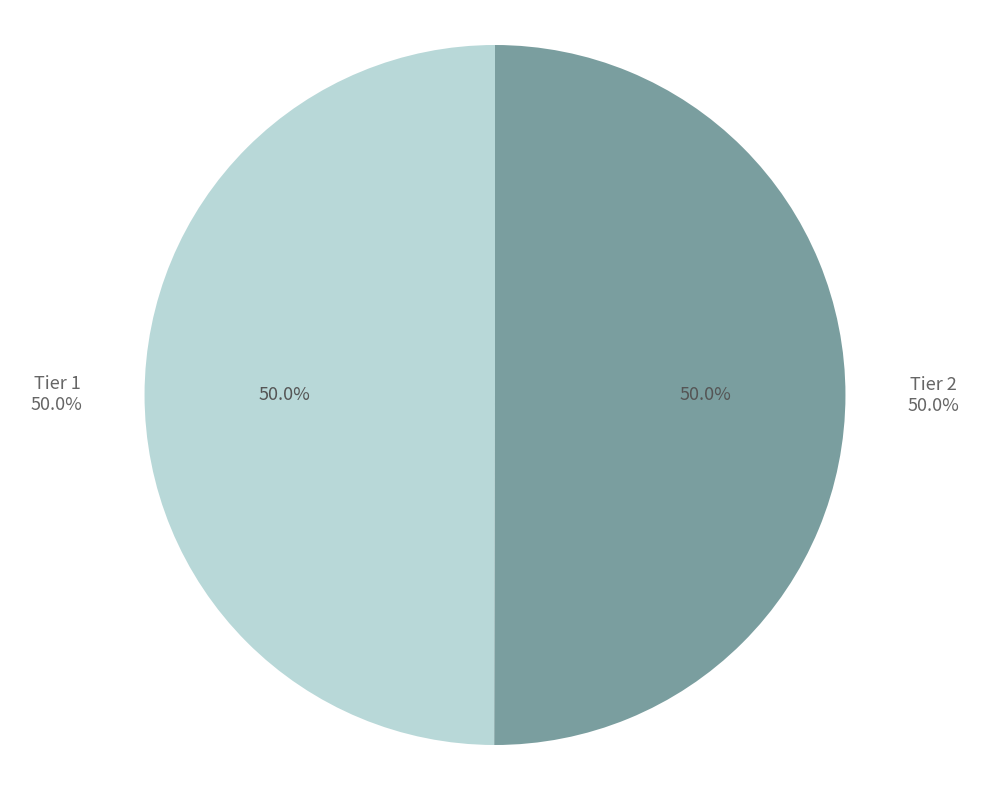

To the nearest percent, what is the average slice percentage?

50%